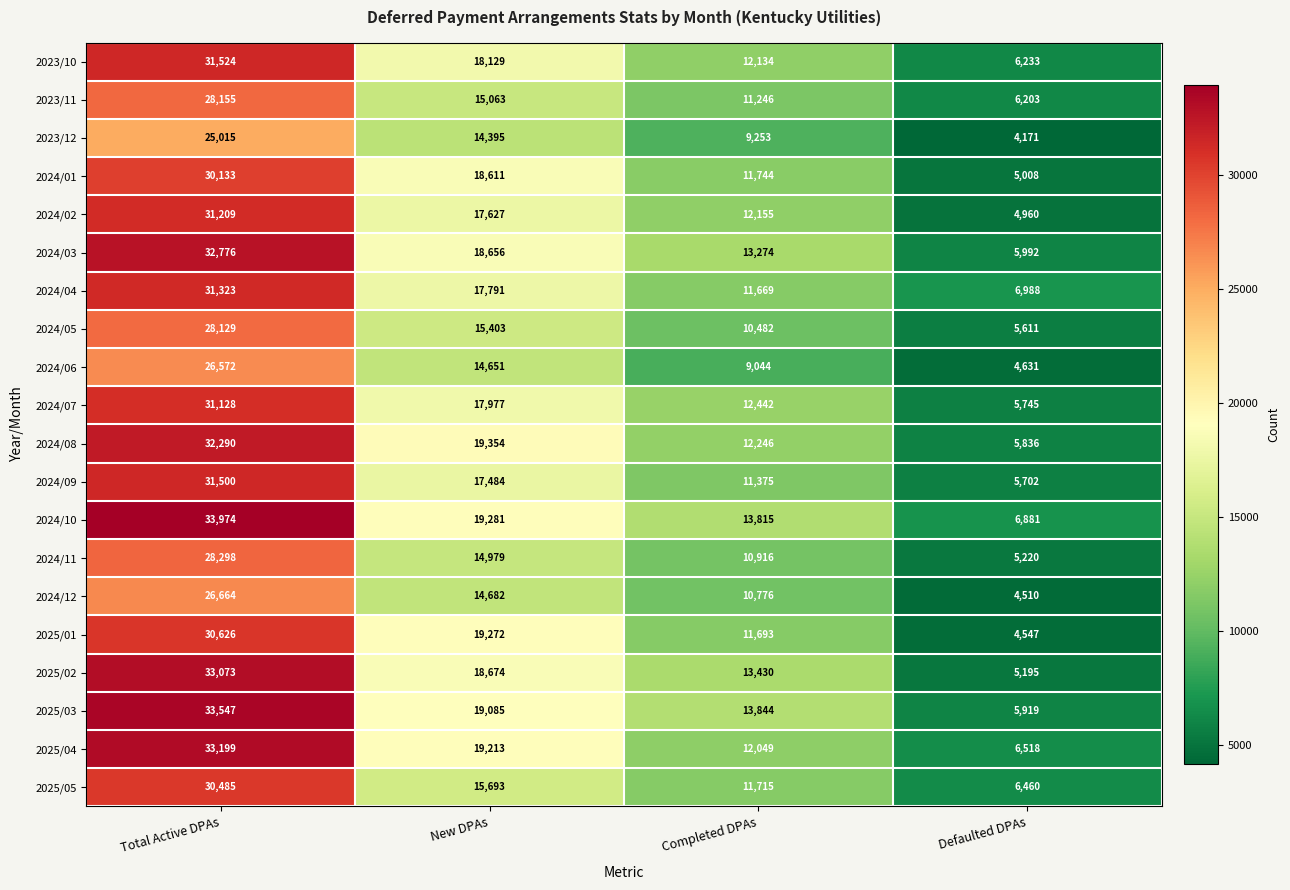

Where does the 2024/06 series first go above 14651?

Total Active DPAs